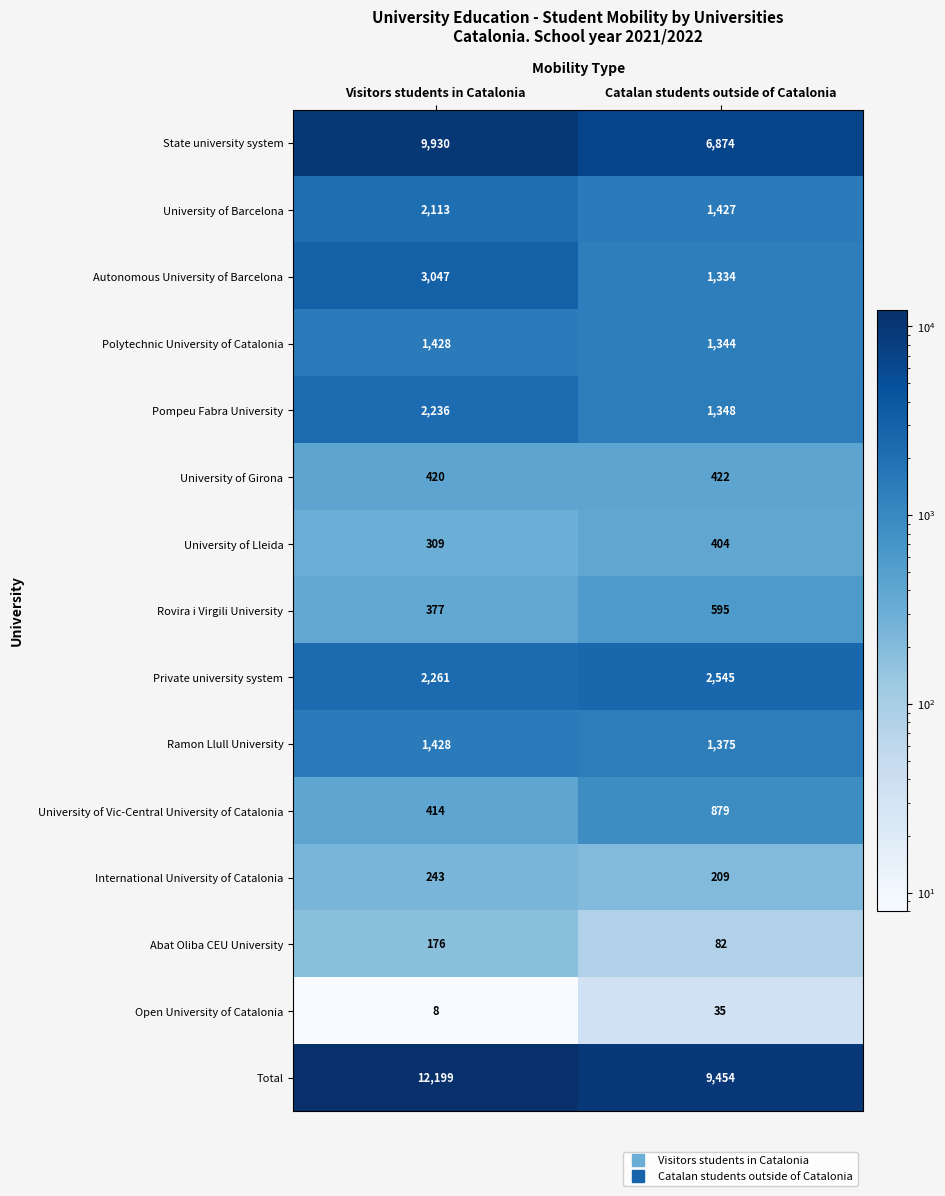

What is the difference between the maximum and minimum values in the International University of Catalonia series?

34